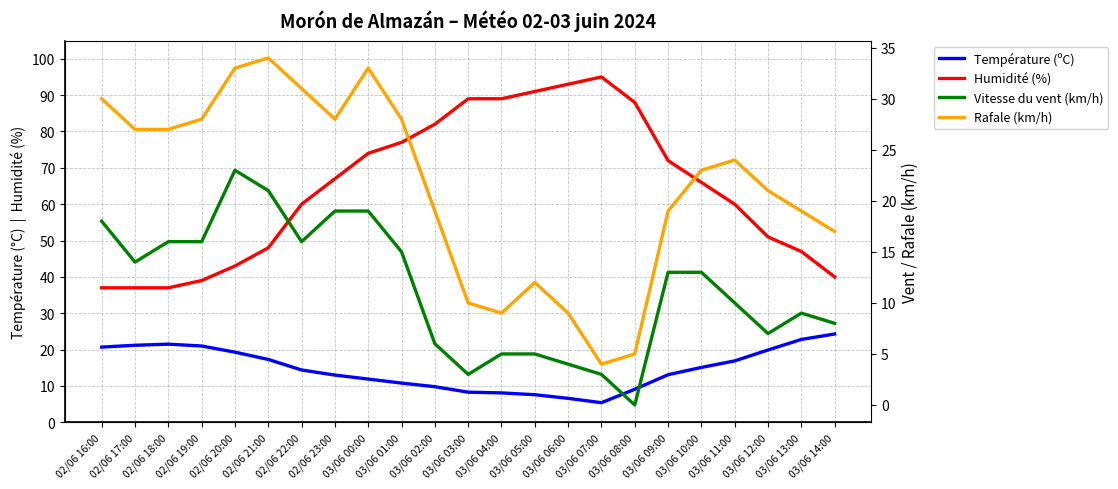

True or false: Humidité (%) has a value of 25.6 at 03/06 08:00.

False